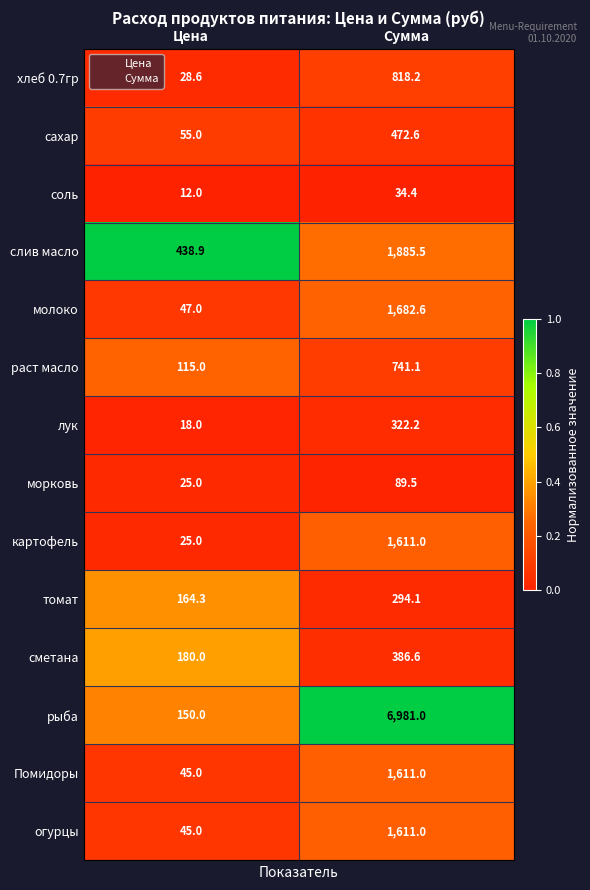

Reading left to right, transcribe all the data shown in this chart.

хлеб 0.7гр: Цена=28.6	Сумма=818.2
сахар: Цена=55.0	Сумма=472.6
соль: Цена=12.0	Сумма=34.4
слив масло: Цена=438.9	Сумма=1885.5
молоко: Цена=47.0	Сумма=1682.6
раст масло: Цена=115.0	Сумма=741.1
лук: Цена=18.0	Сумма=322.2
морковь: Цена=25.0	Сумма=89.5
картофель: Цена=25.0	Сумма=1611.0
томат: Цена=164.3	Сумма=294.1
сметана: Цена=180.0	Сумма=386.6
рыба: Цена=150.0	Сумма=6981.0
Помидоры: Цена=45.0	Сумма=1611.0
огурцы: Цена=45.0	Сумма=1611.0